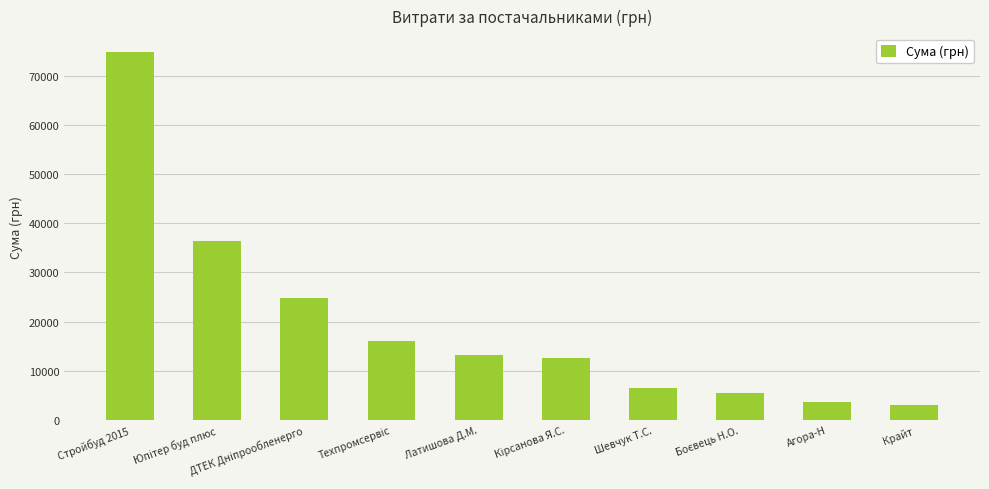

What is the label of the 10th bar from the right?

Стройбуд 2015